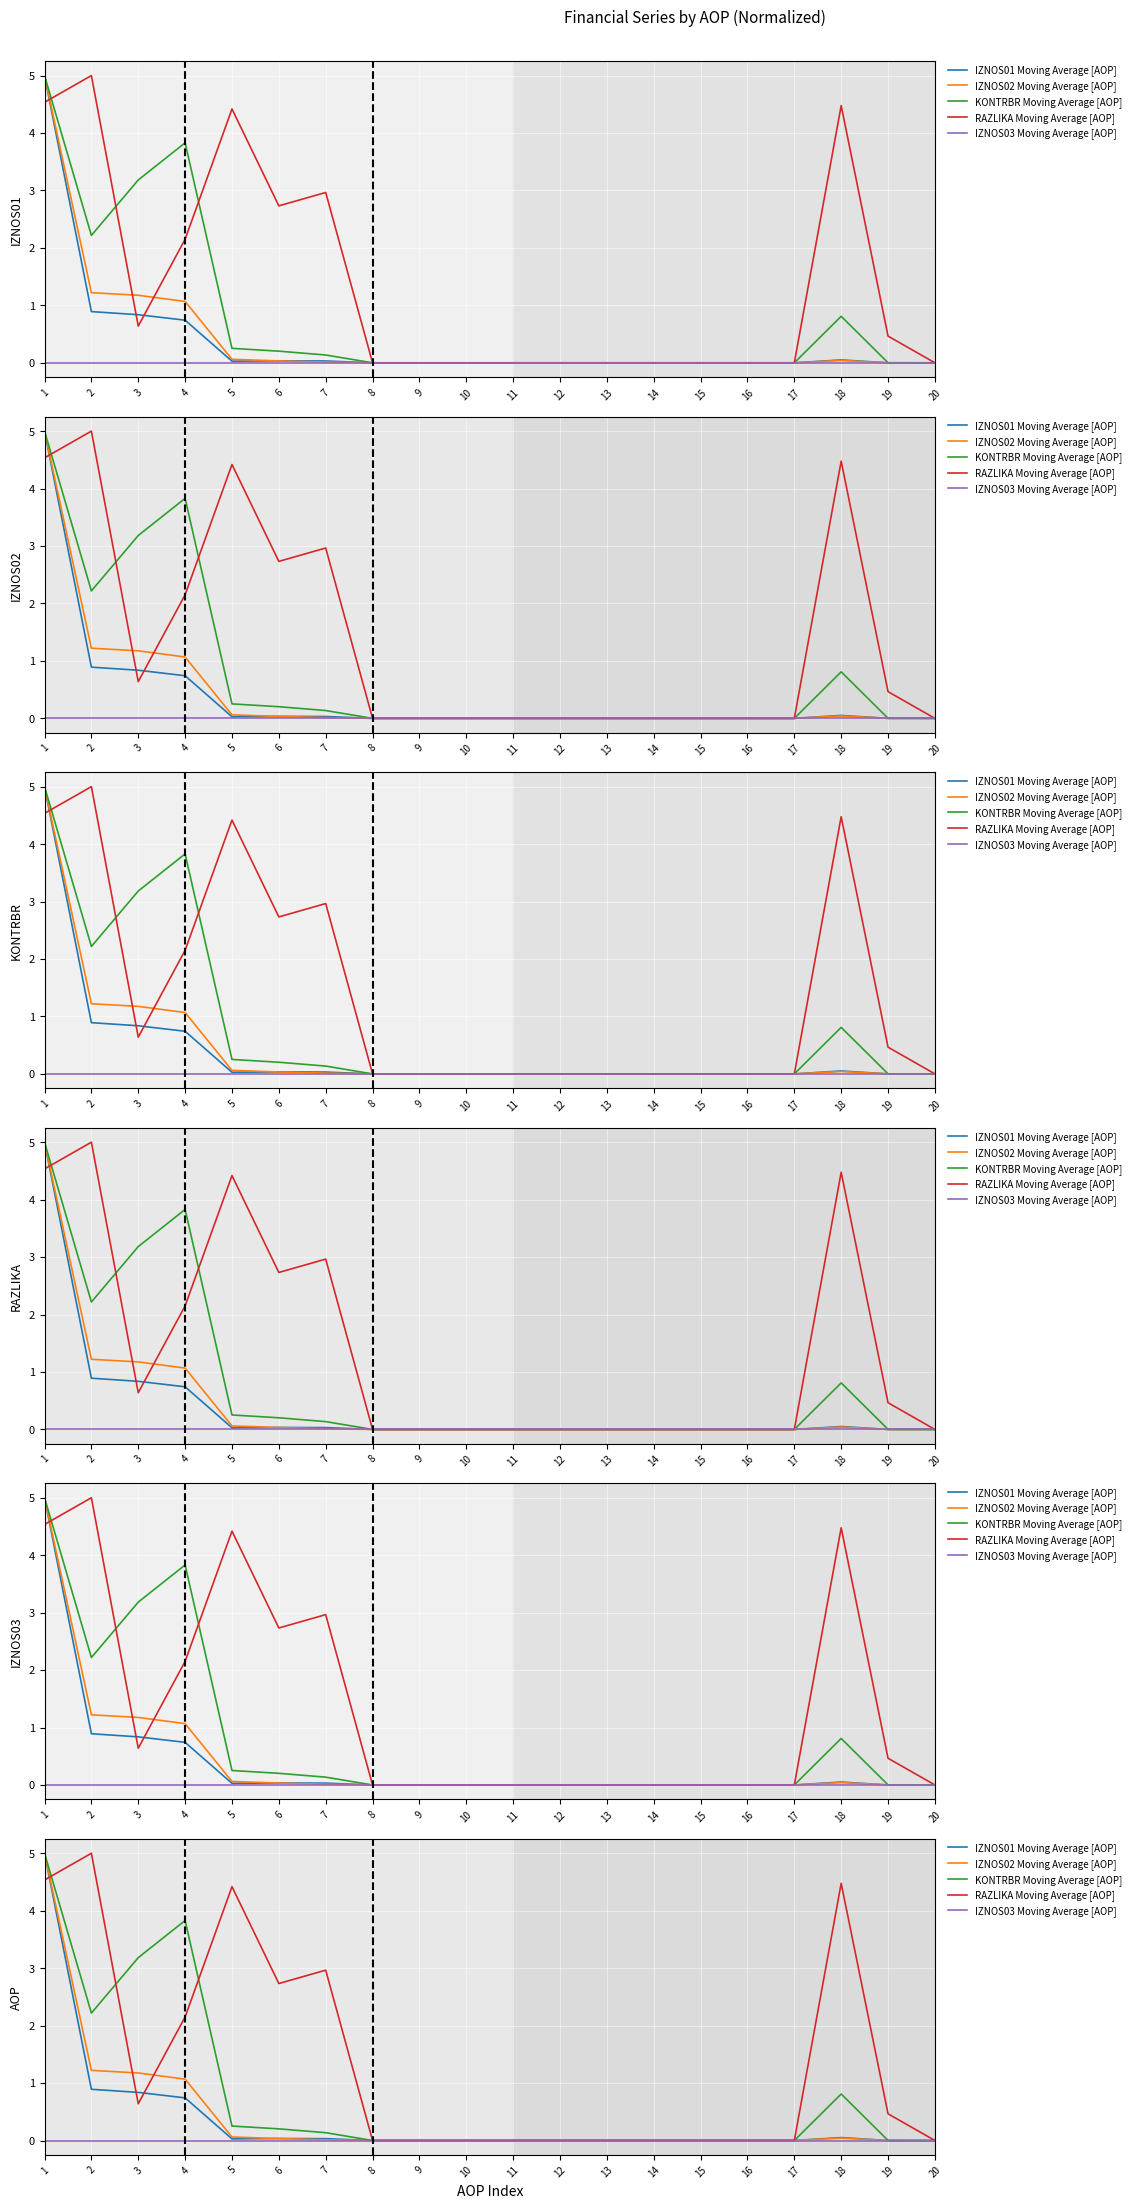

Between 8 and 16, which is larger?

8